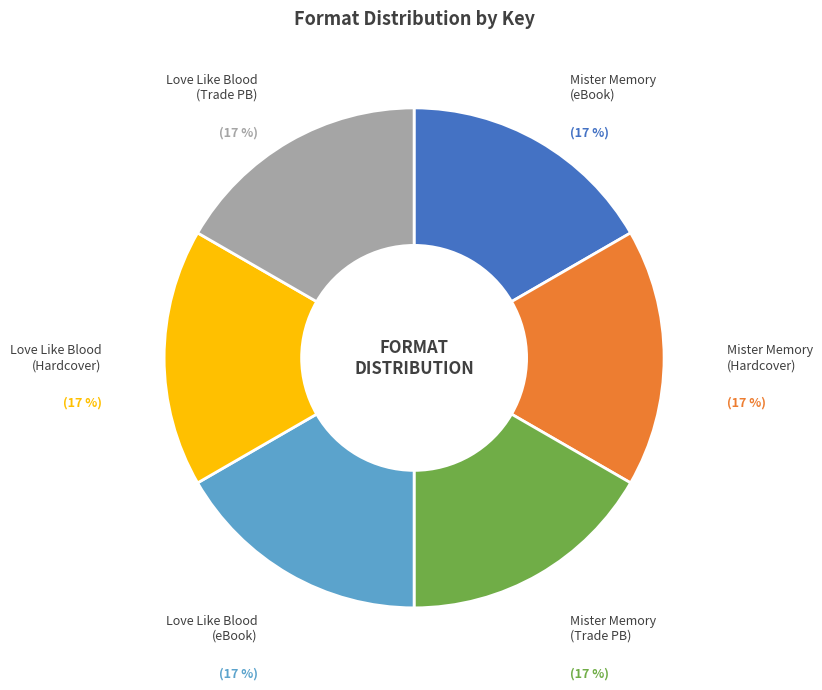

Does any single category account for the majority?

No